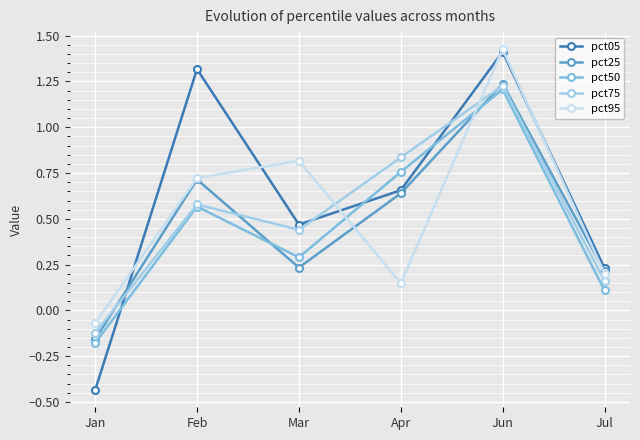

Which category has the highest value across all series?

Jun